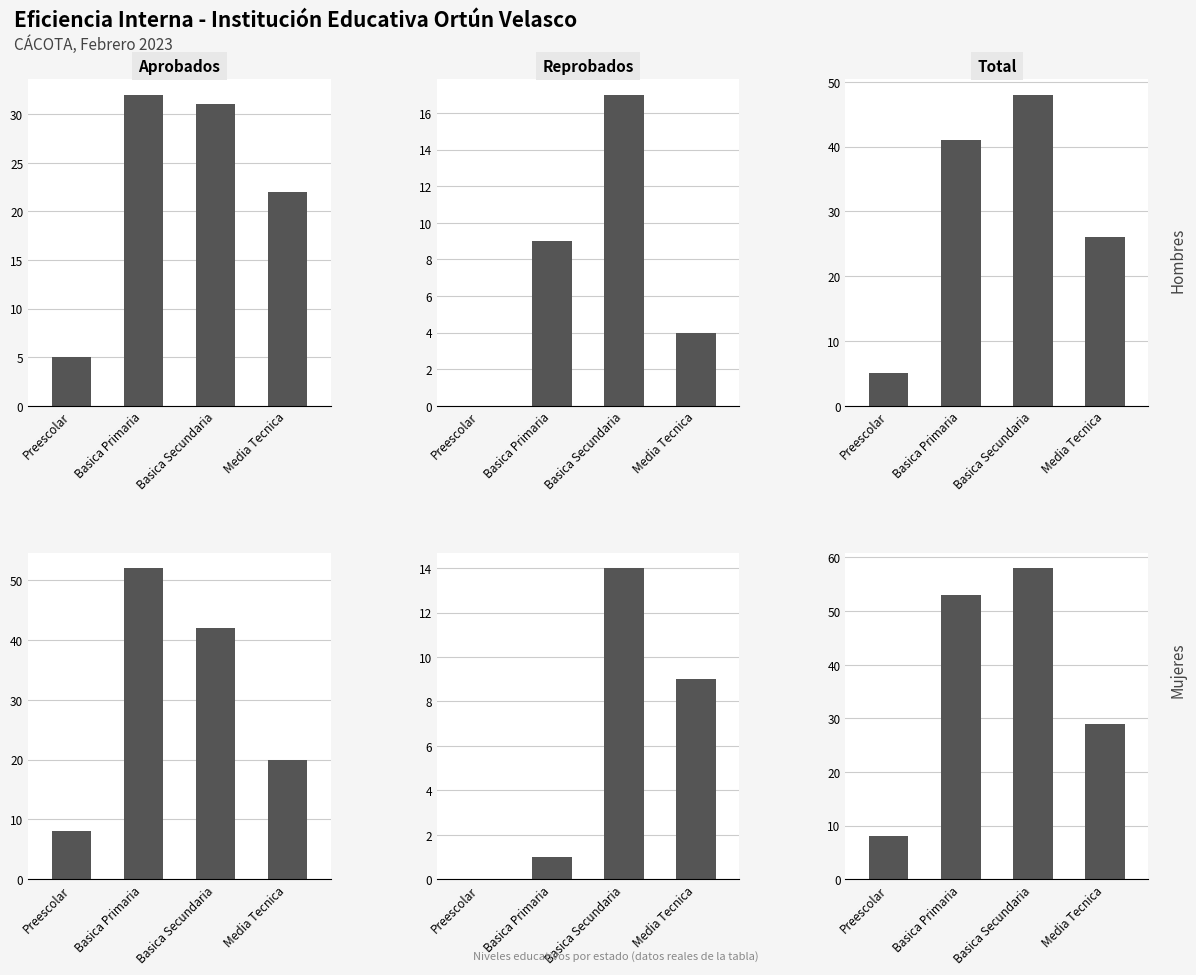

At which label is Total closest to 33?

Media Tecnica